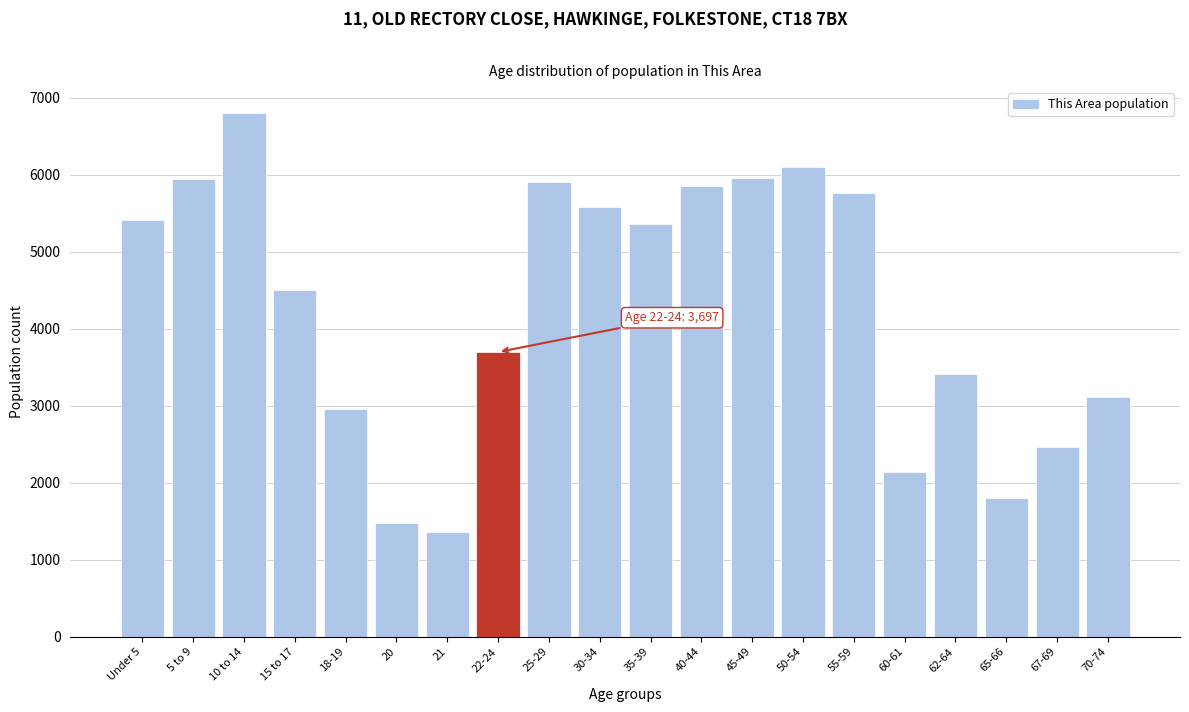

What is the minimum value shown in the chart?

1357